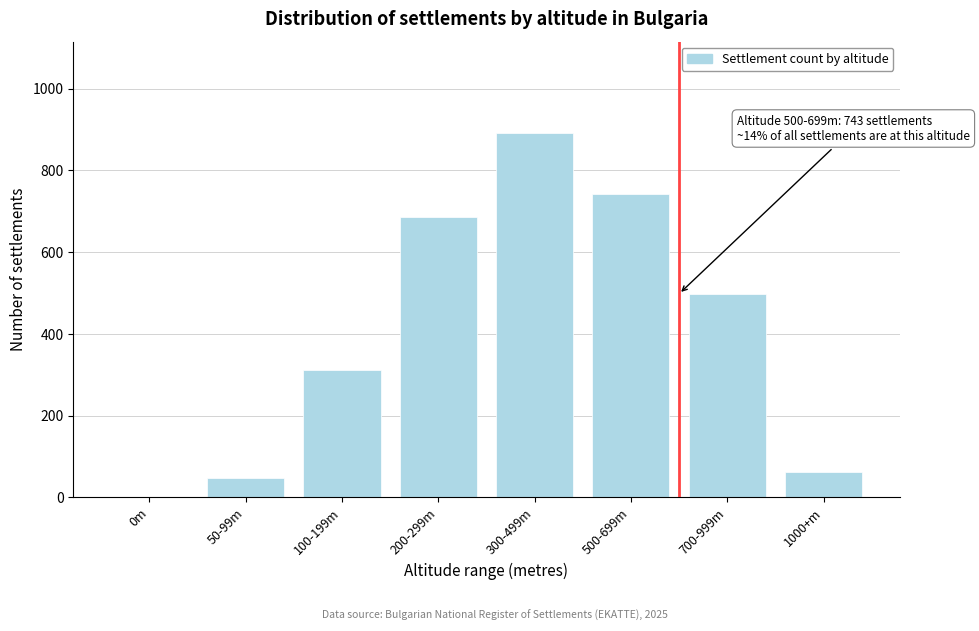

Reading left to right, list all the values displayed in this chart.

0m=0	50-99m=48	100-199m=312	200-299m=687	300-499m=892	500-699m=743	700-999m=498	1000+m=63